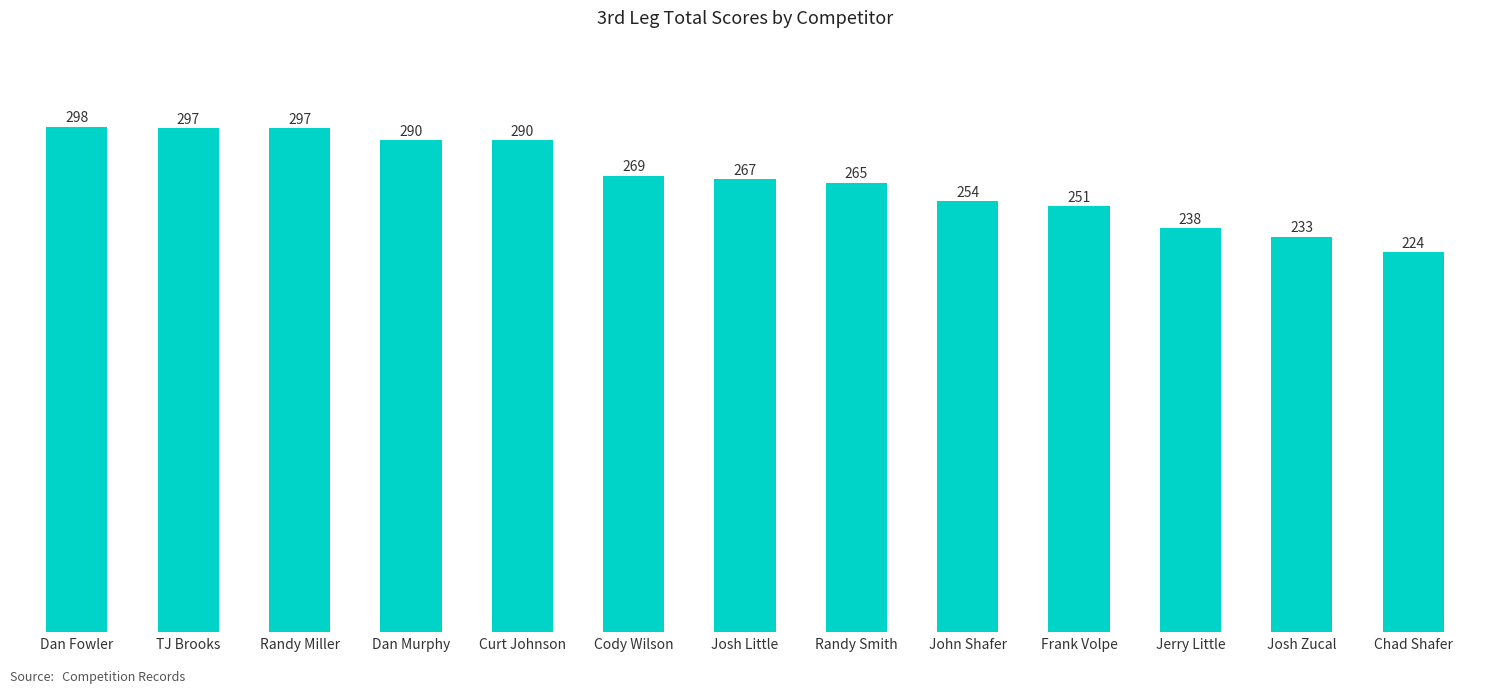

Between Josh Little and Randy Smith, which is larger?

Josh Little